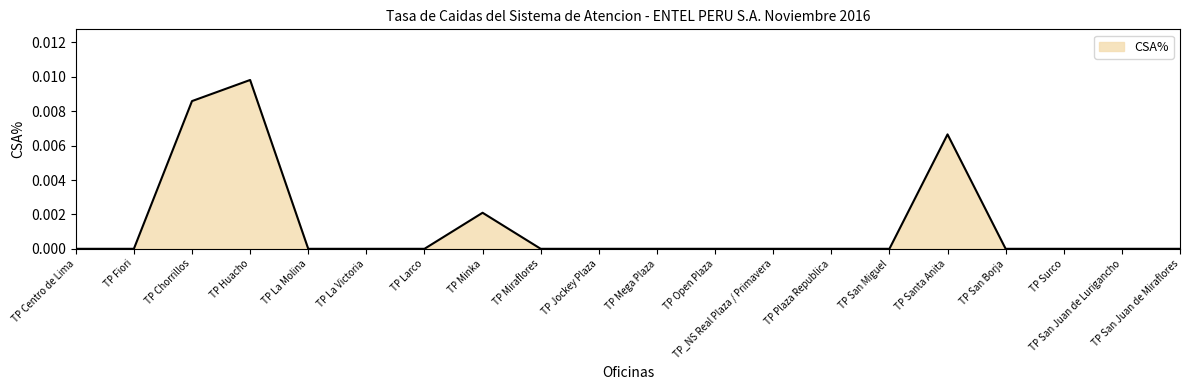

At which category does the data reach its first local peak?

TP Huacho